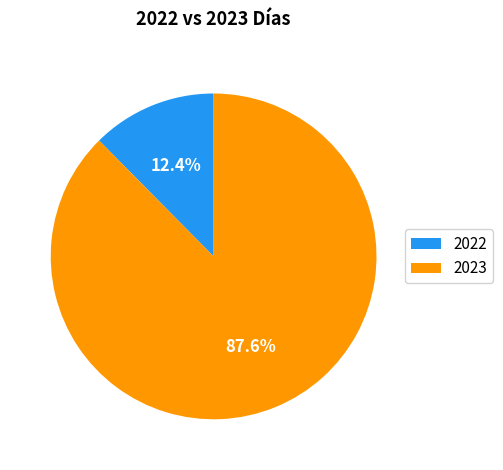

What is the ratio of the value at 2023 to the value at 2022?

7.1